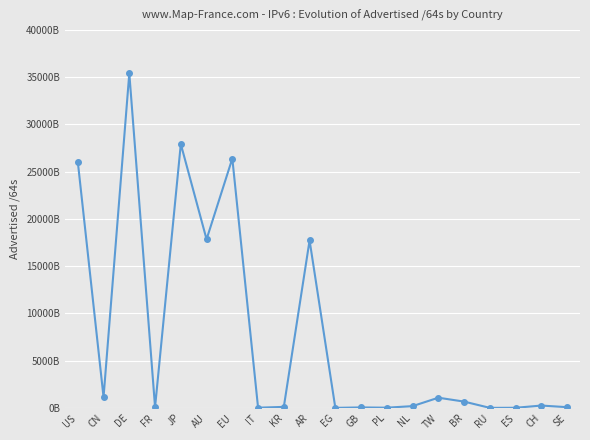

What is the ratio of the value at CN to the value at PL?

51.8